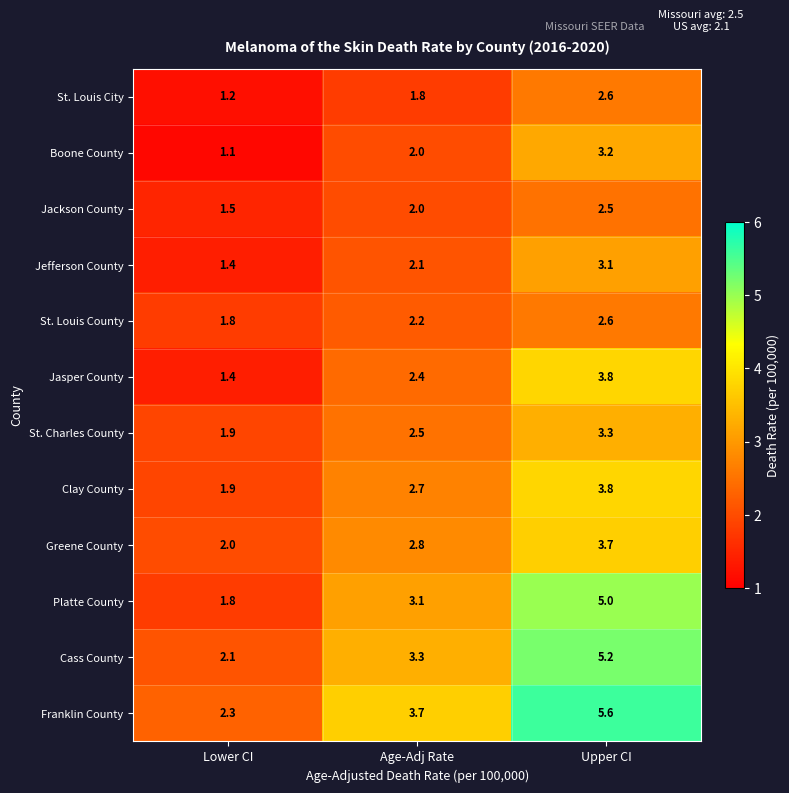

At how many categories does at least one series exceed 4?

1